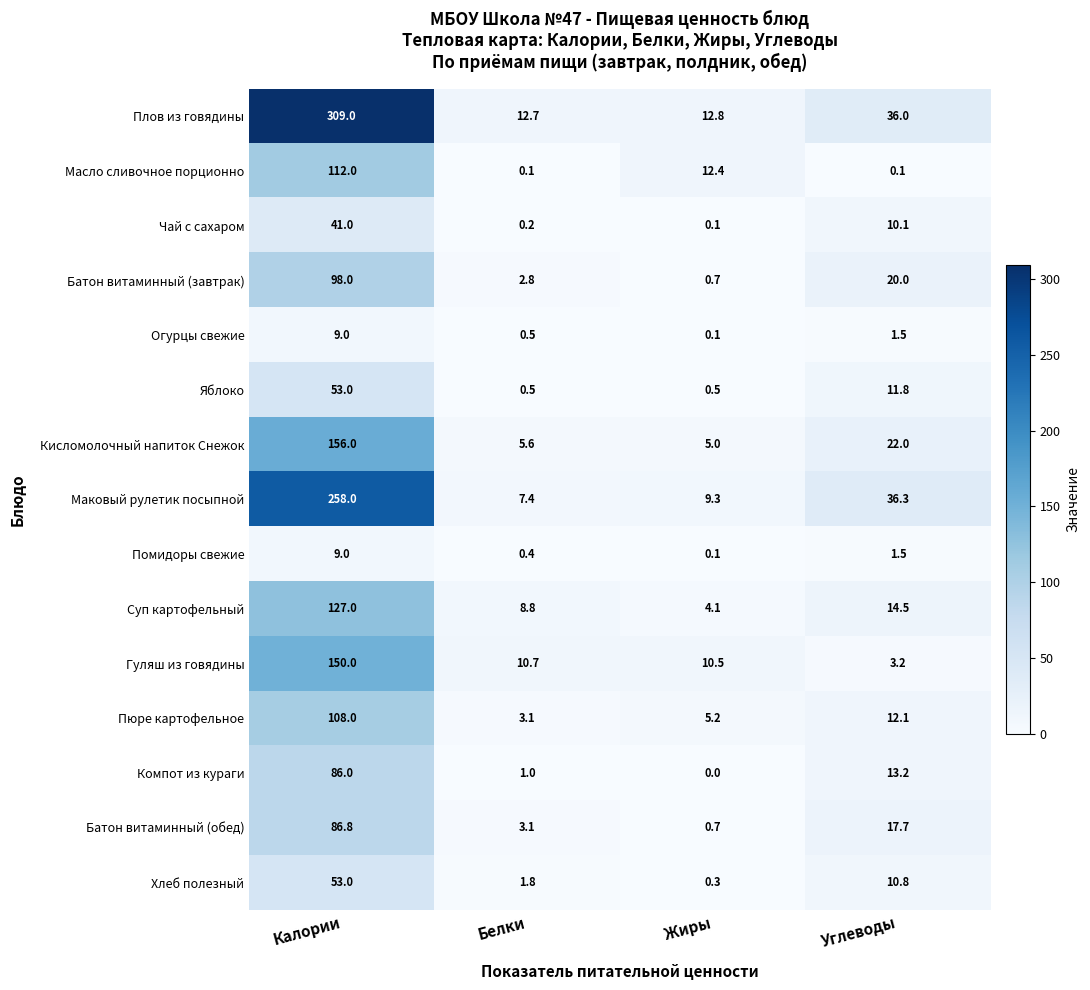

What is the difference between the maximum and minimum values in the Маковый рулетик посыпной series?

250.6